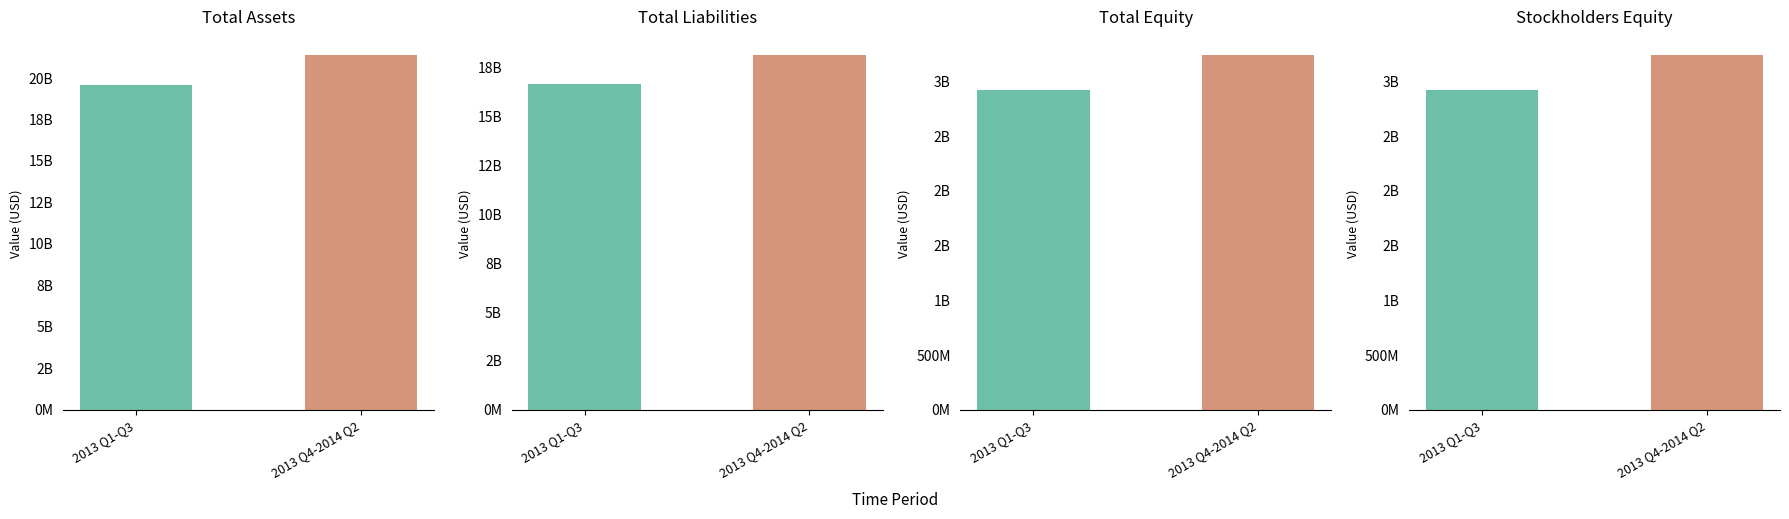

Which series has the largest range (max minus min)?

Total Assets